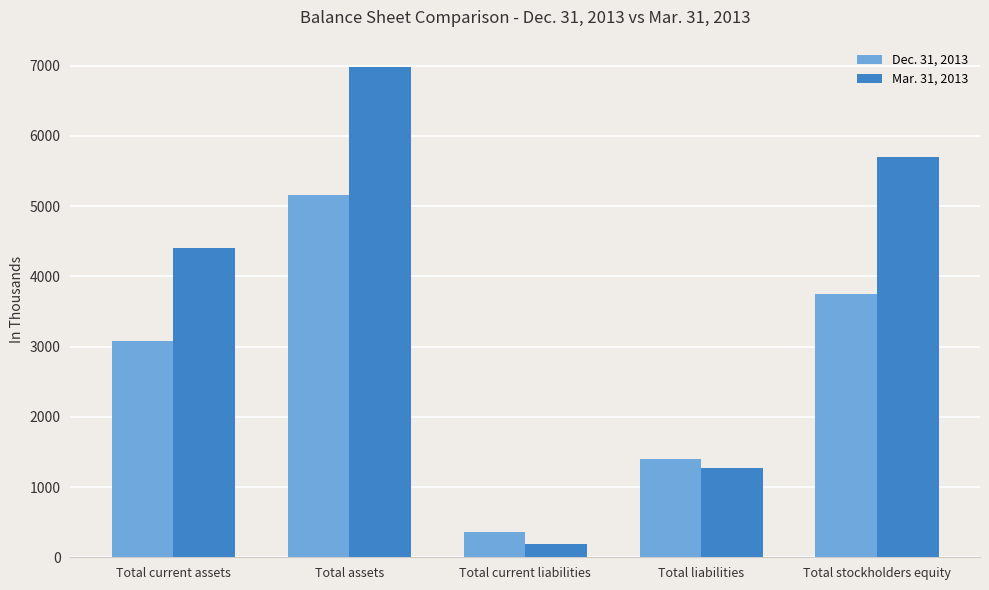

What value does the Dec. 31, 2013 series have at Total stockholders equity, to the nearest 10?

3760